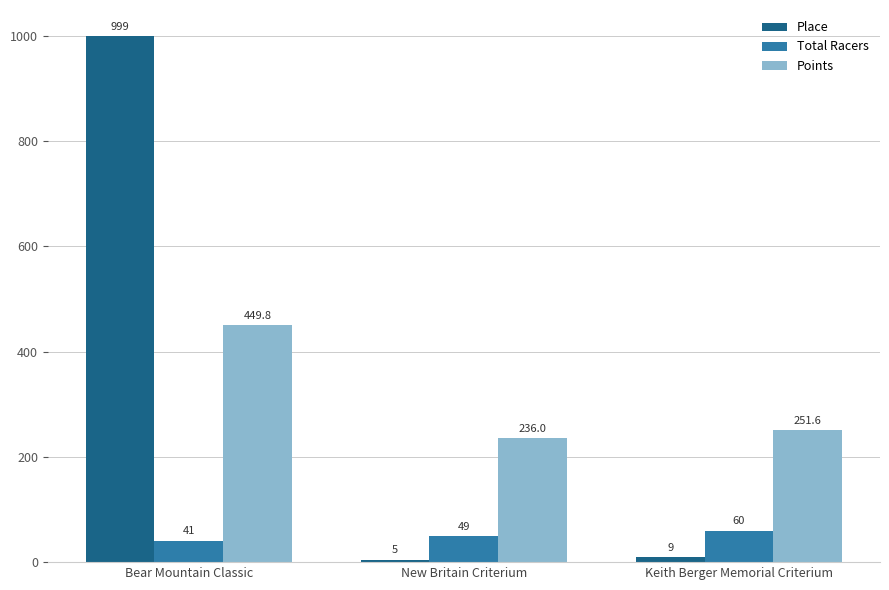

What is the difference between the maximum and minimum values in the Total Racers series?

19.0